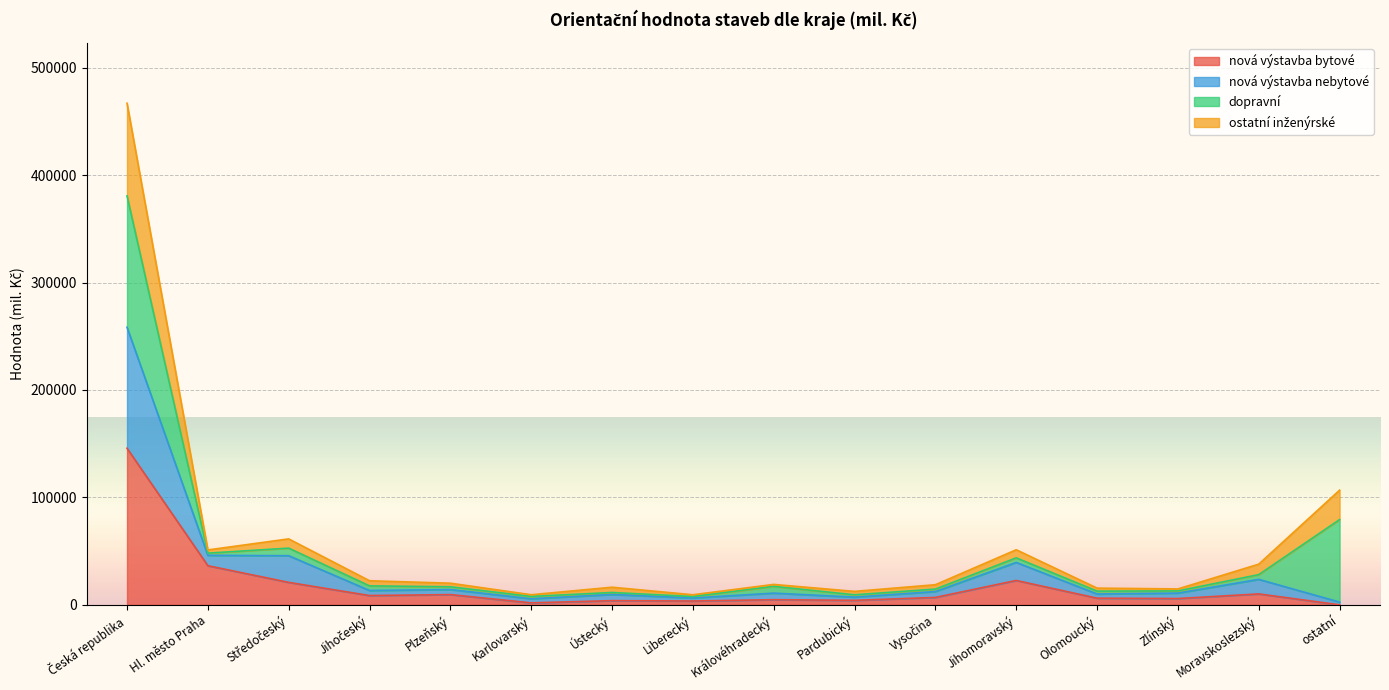

What is the difference between the highest and lowest values at Česká republika?

321166